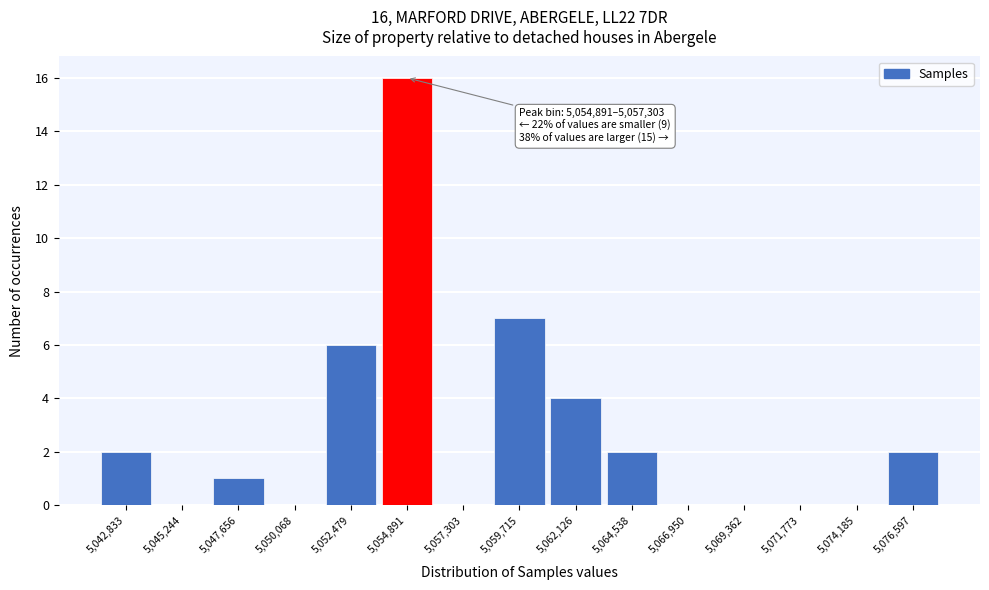

Reading left to right, list all the values displayed in this chart.

5,042,833=2	5,045,244=0	5,047,656=1	5,050,068=0	5,052,479=6	5,054,891=16	5,057,303=0	5,059,715=7	5,062,126=4	5,064,538=2	5,066,950=0	5,069,362=0	5,071,773=0	5,074,185=0	5,076,597=2